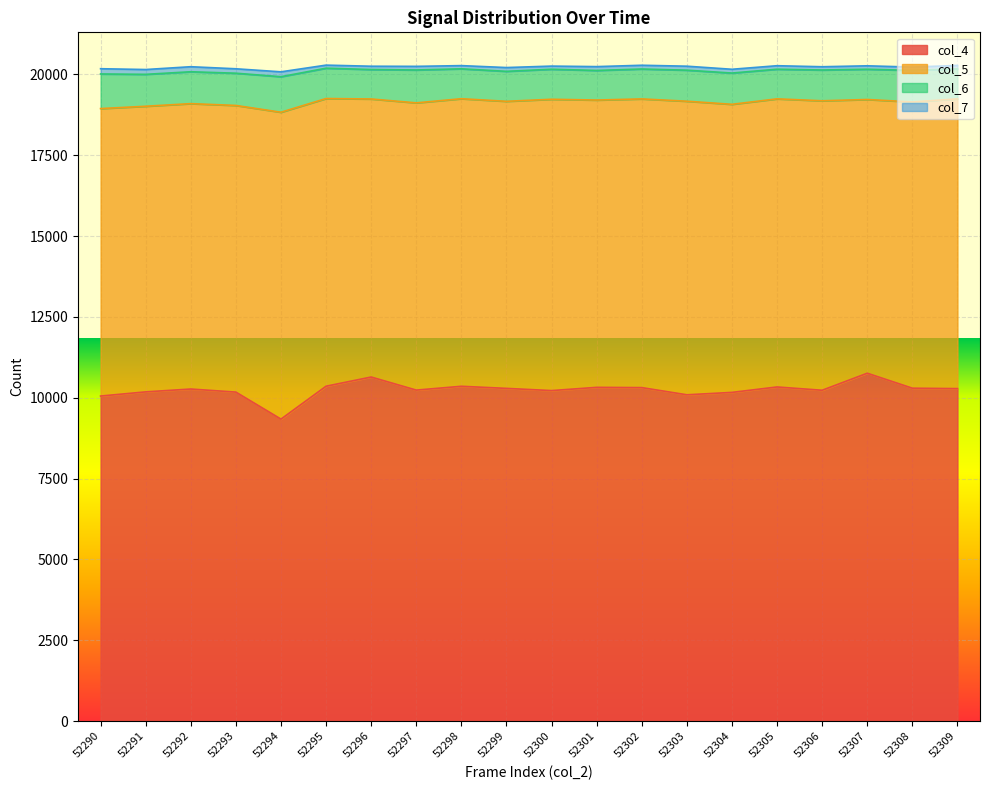

At which label does col_6 reach its minimum?

52296